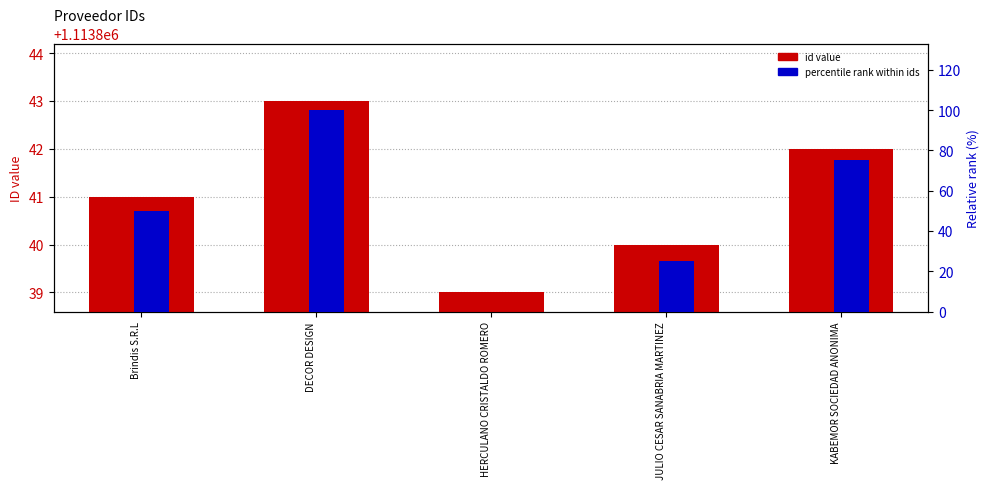

Which category has the highest value in the id value series?

DECOR DESIGN